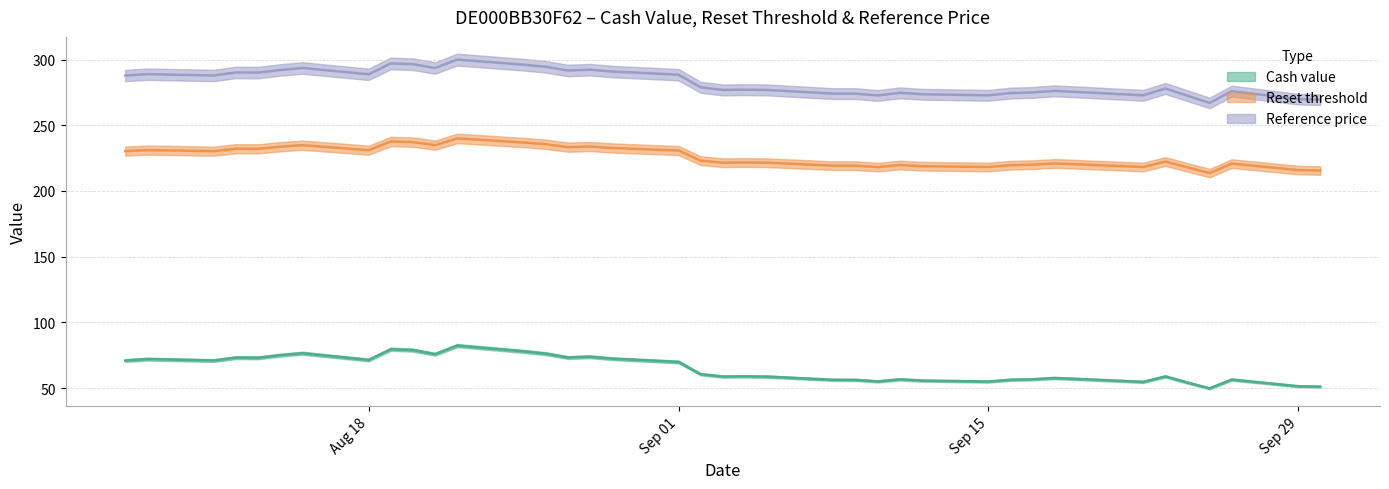

True or false: Reference price has a value of 360.2 at 2025-09-18.

False